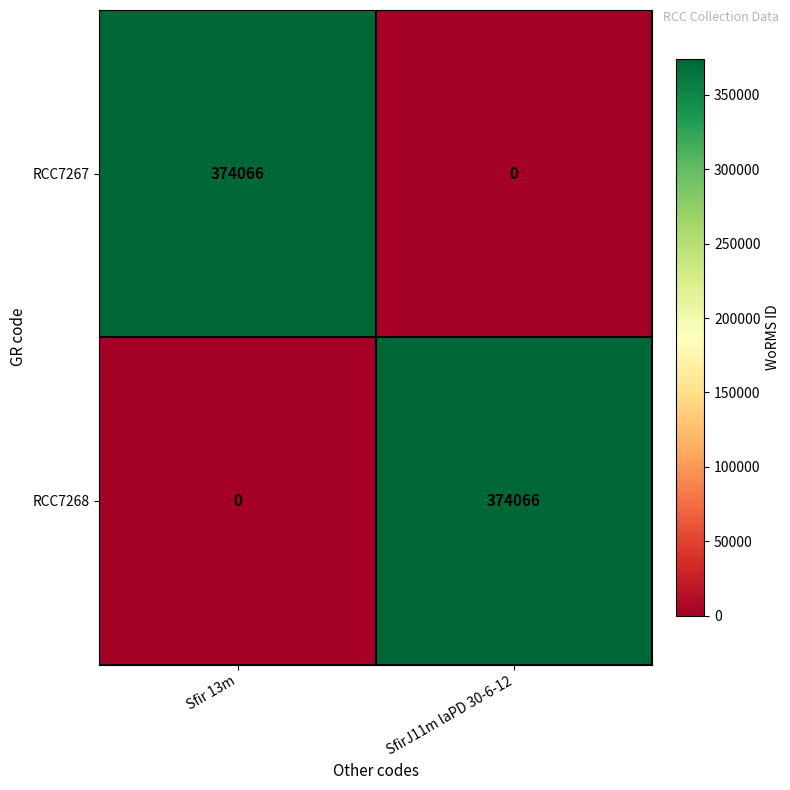

What is the difference between the RCC7267 values at Sfir 13m and SfirJ11m laPD 30-6-12?

374066